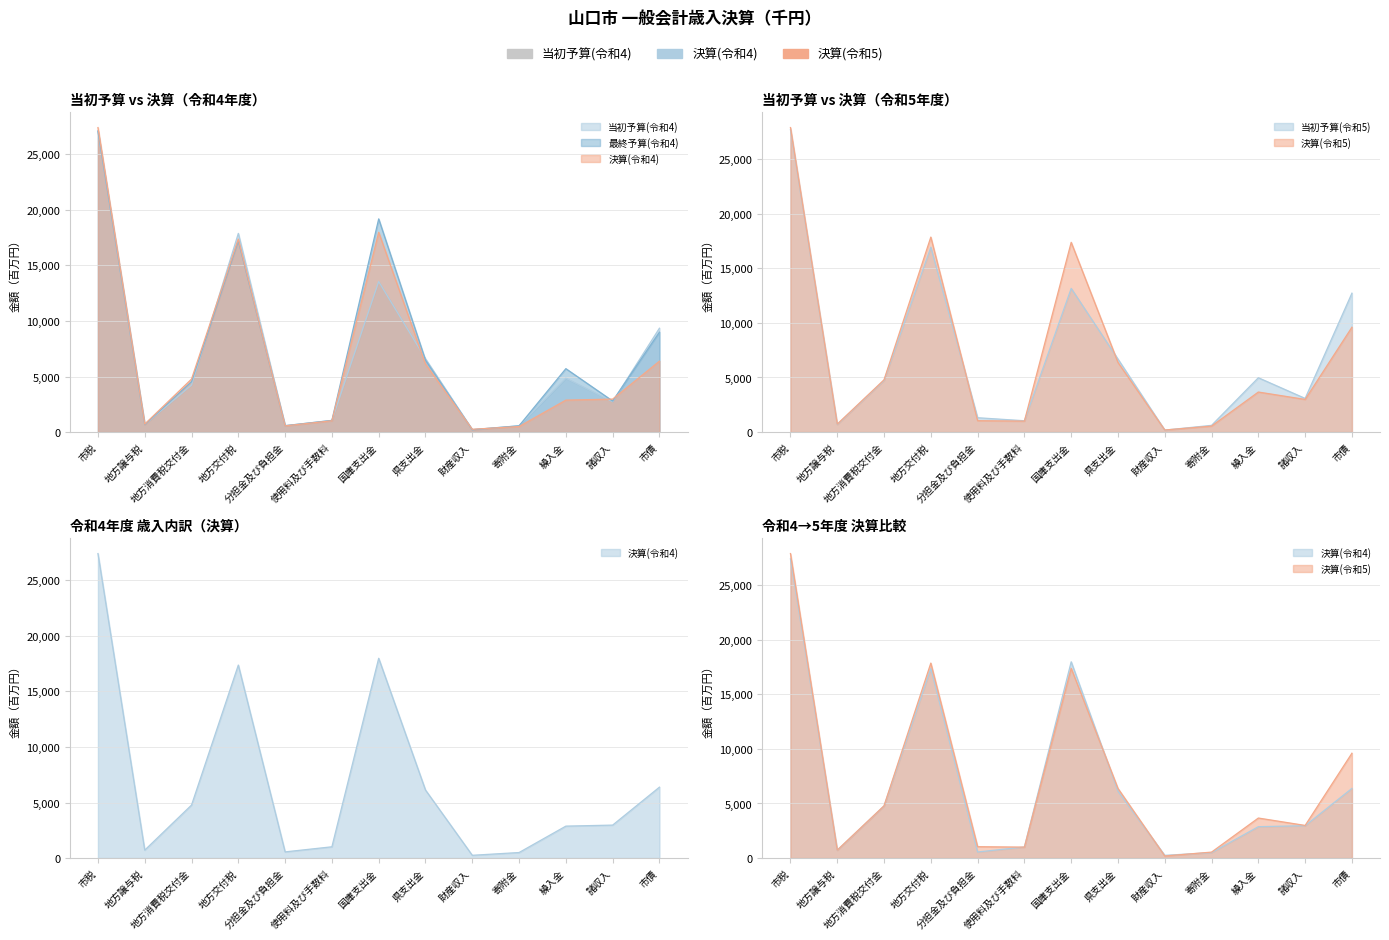

What are all the series names shown in the legend?

当初予算(令和4), 最終予算(令和4), 決算(令和4), 当初予算(令和5), 決算(令和5)